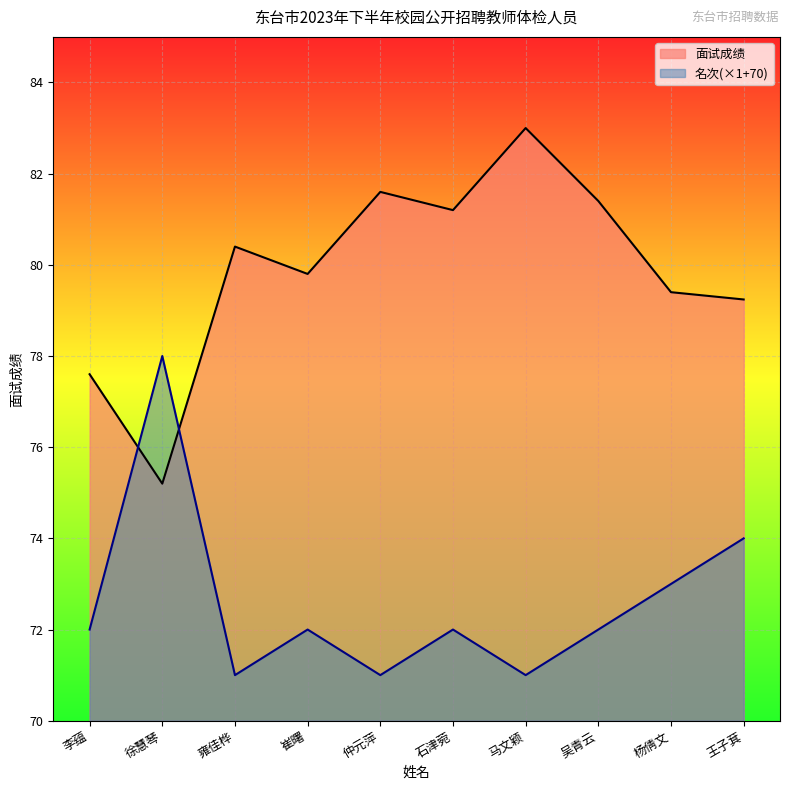

What are all the series names shown in the legend?

面试成绩, 名次(×1+70)